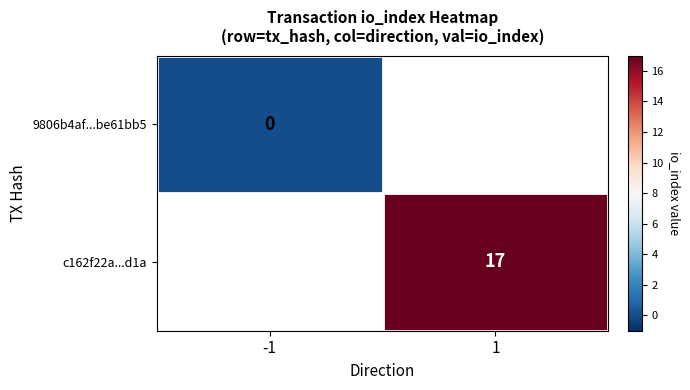

Is it true that c162f22a...d1a equals 17 at 1?

True